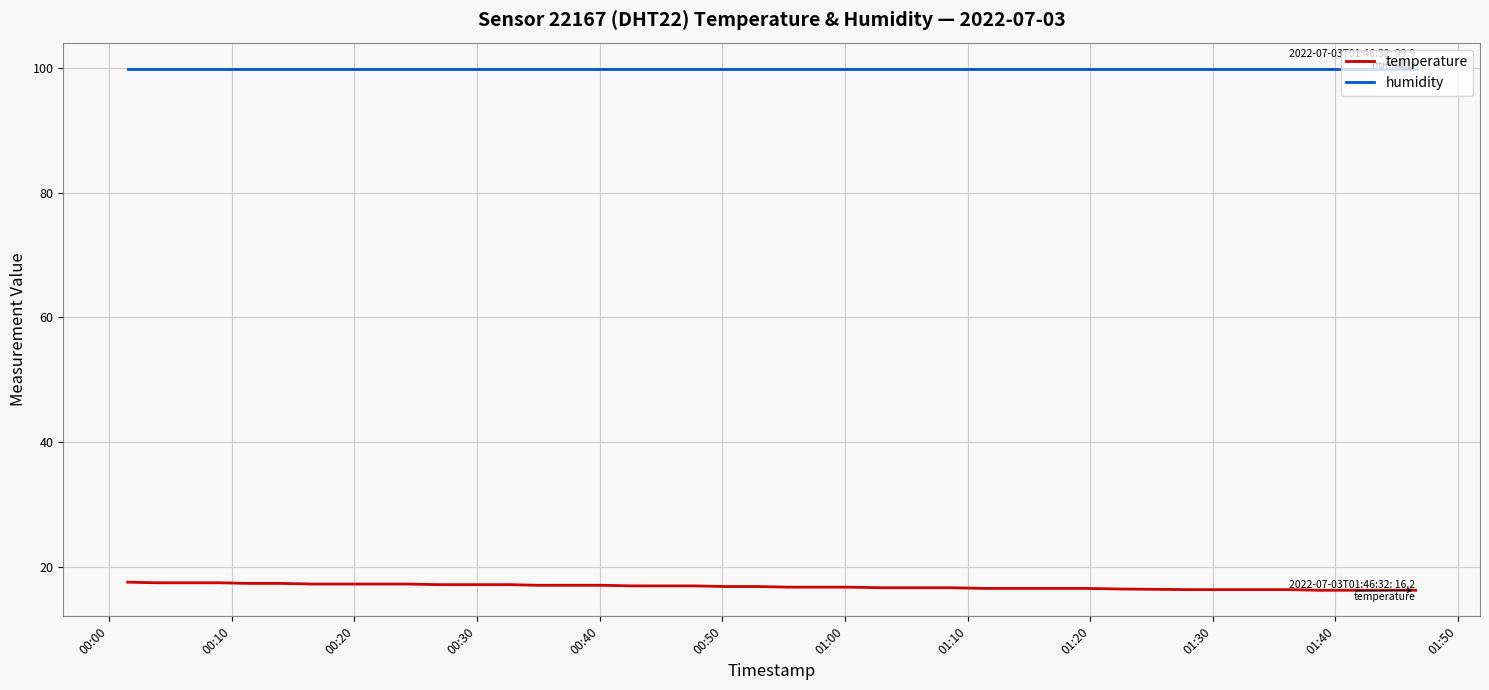

What is the maximum value shown in the chart?

99.9